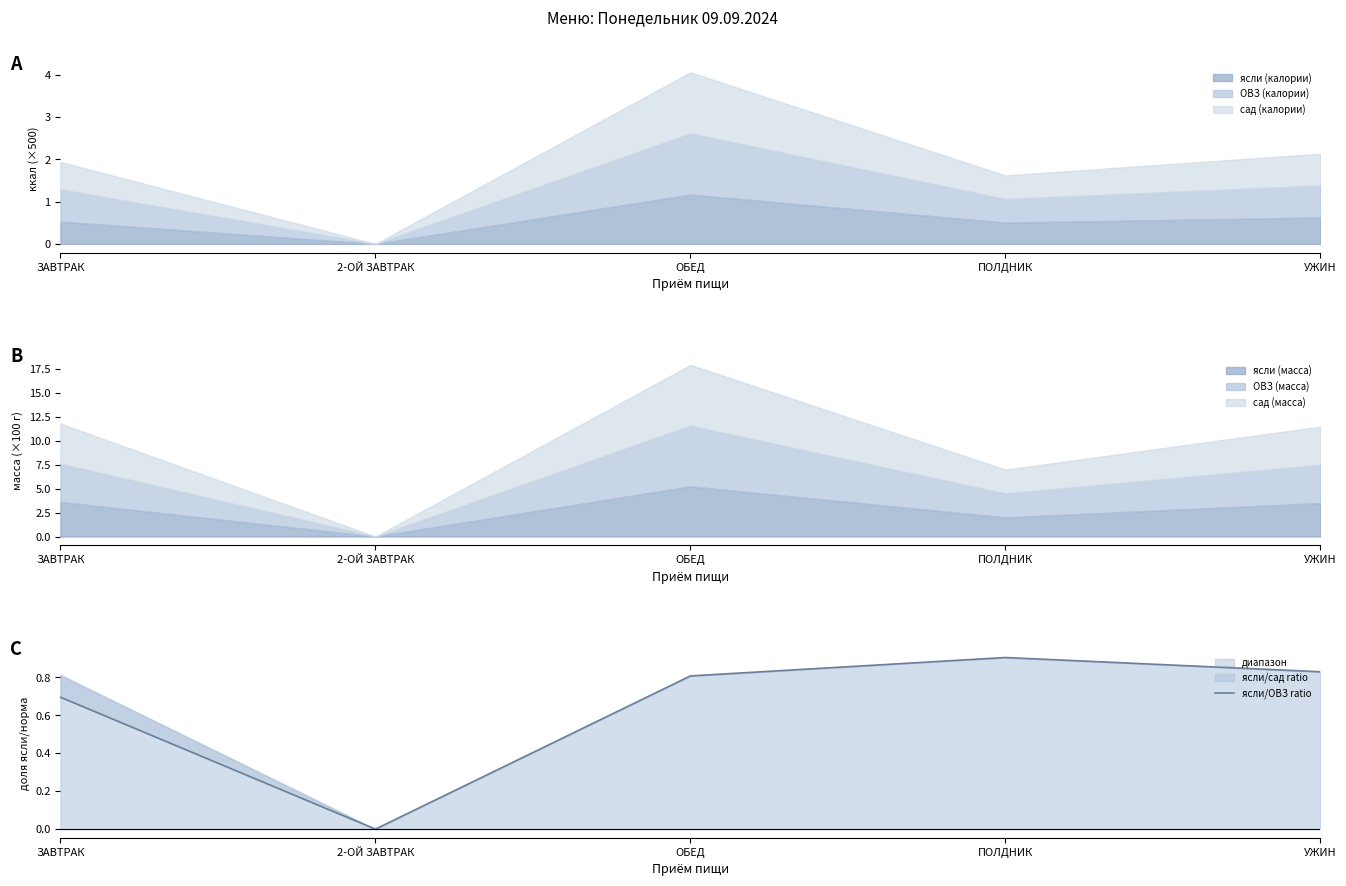

How many interior local peaks (higher than both neighbors) does the data have?

1